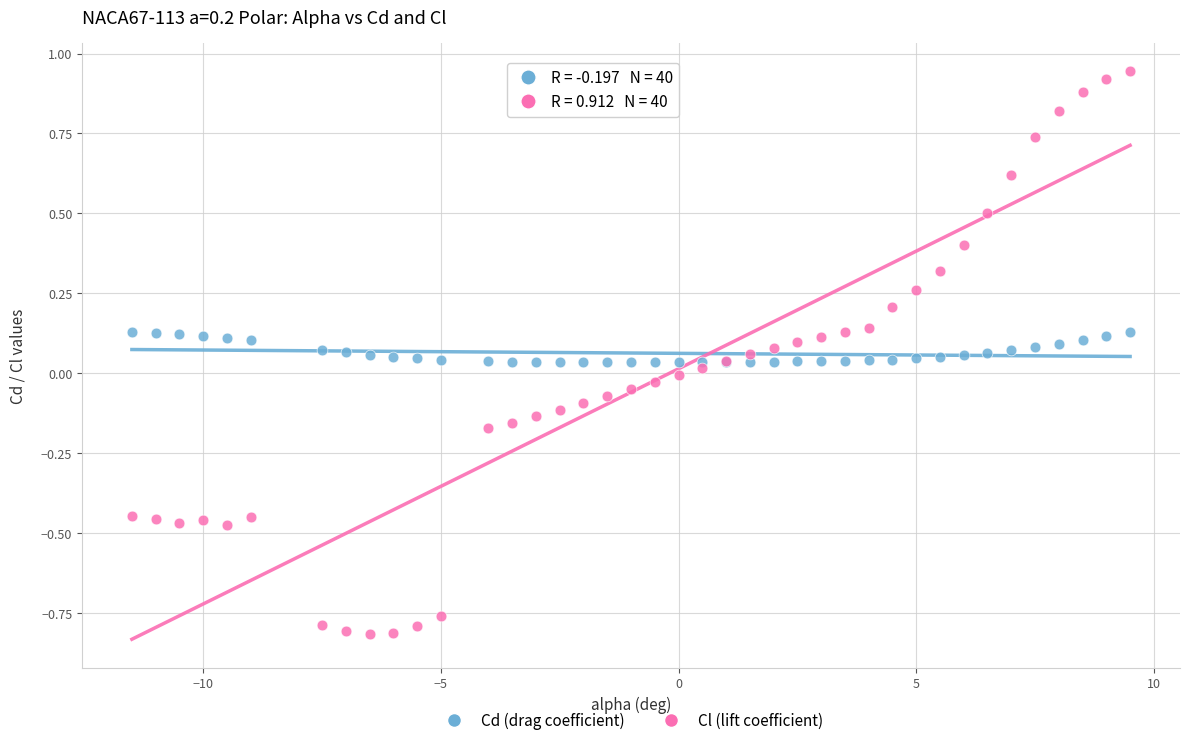

Which series reaches the maximum Y coordinate?

Cl (lift coefficient)